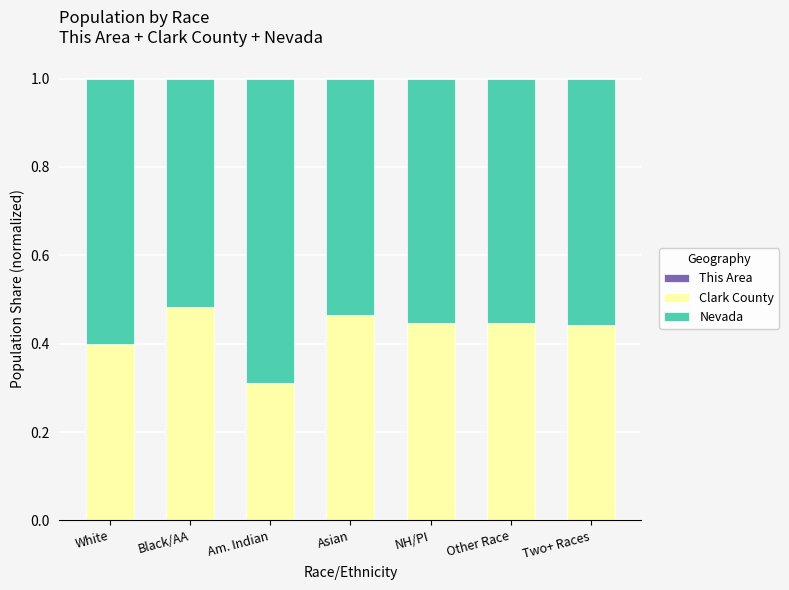

List the series in order of their overall mean, lowest first.

This Area, Clark County, Nevada